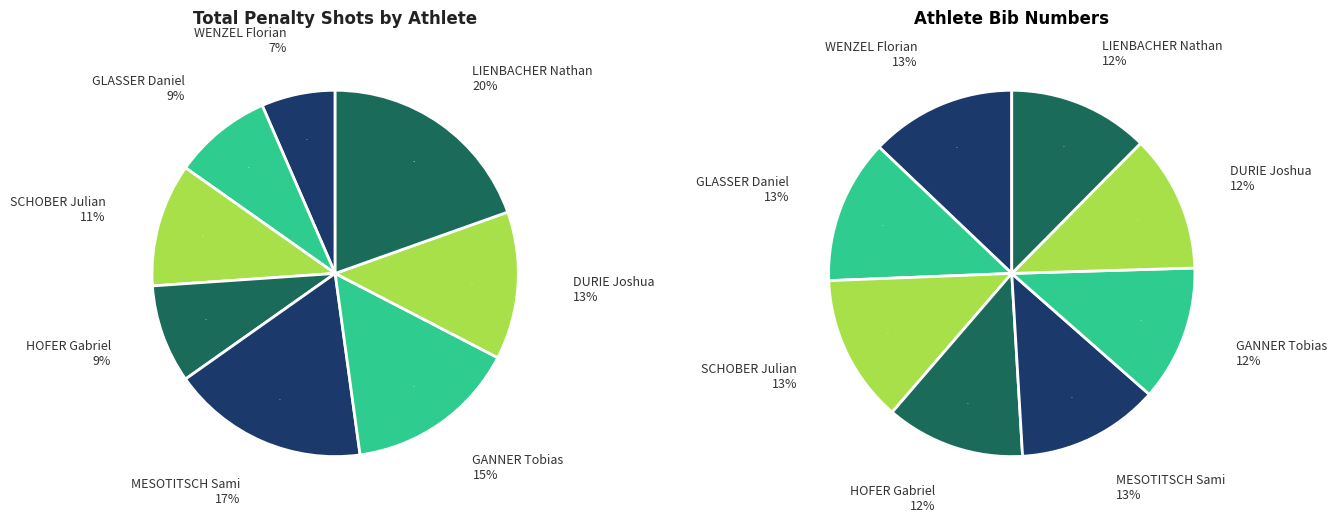

What is the change in value from WENZEL Florian to GANNER Tobias?

+4